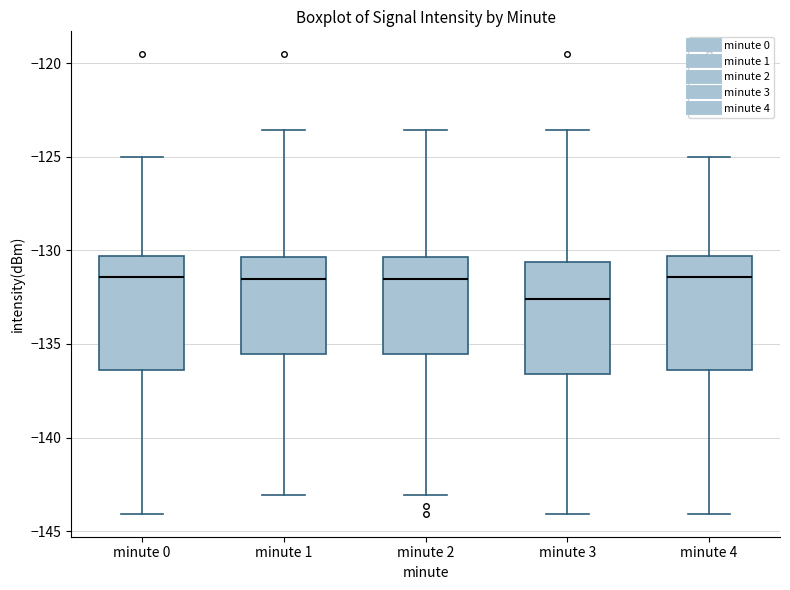

Reading left to right, read every box against the y-axis: the position of its median line, the range the box covers, and the ends of its whiskers. The values are not printed on the chart, so give them approximately, as read against the axis.

minute 0: median -131.5, box -136.5 to -130.5, whiskers -144.0 to -125.0
minute 1: median -131.5, box -135.5 to -130.5, whiskers -143.0 to -123.5
minute 2: median -131.5, box -135.5 to -130.5, whiskers -143.0 to -123.5
minute 3: median -132.5, box -136.5 to -130.5, whiskers -144.0 to -123.5
minute 4: median -131.5, box -136.5 to -130.5, whiskers -144.0 to -125.0